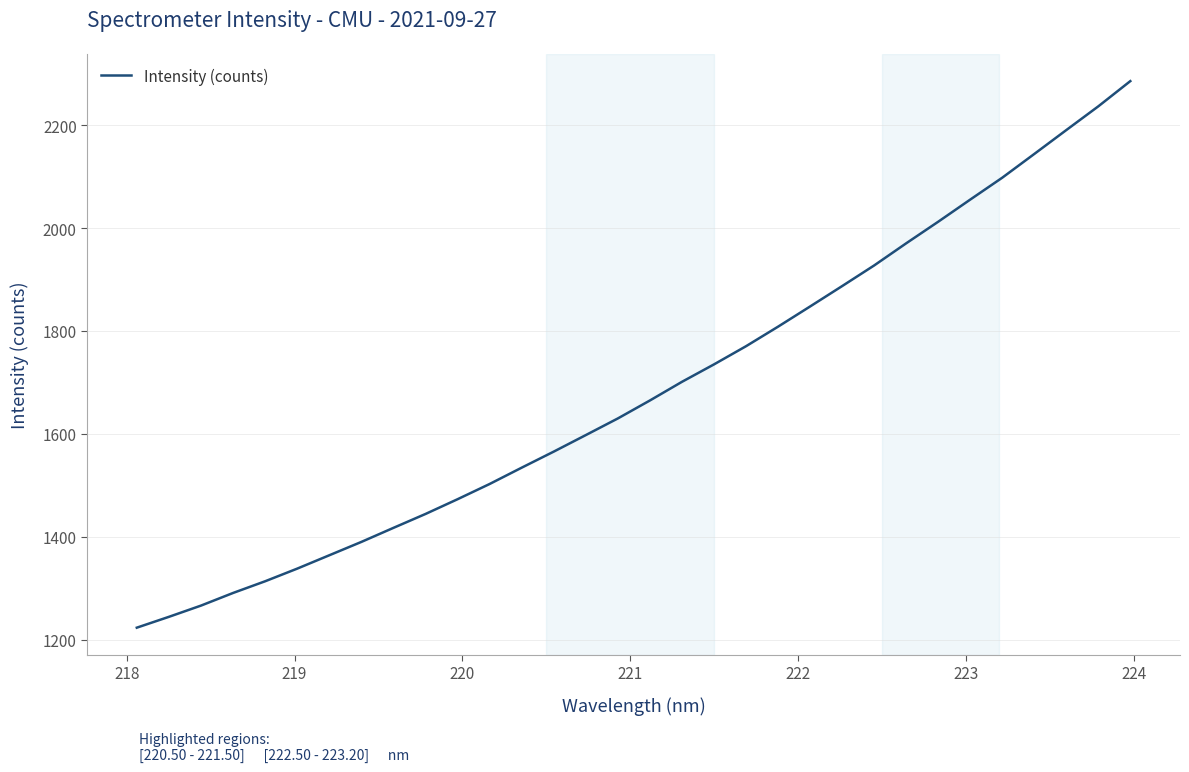

What is the difference between the maximum and minimum values?

1062.2